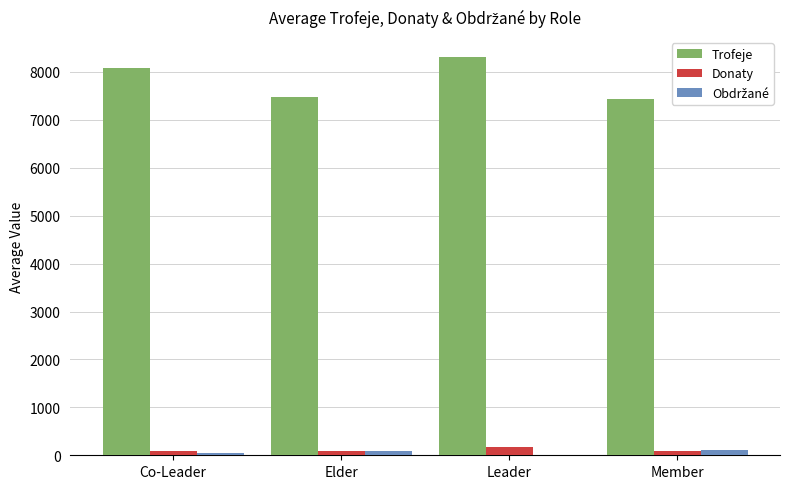

Is it true that Trofeje equals 8314 at Leader?

True